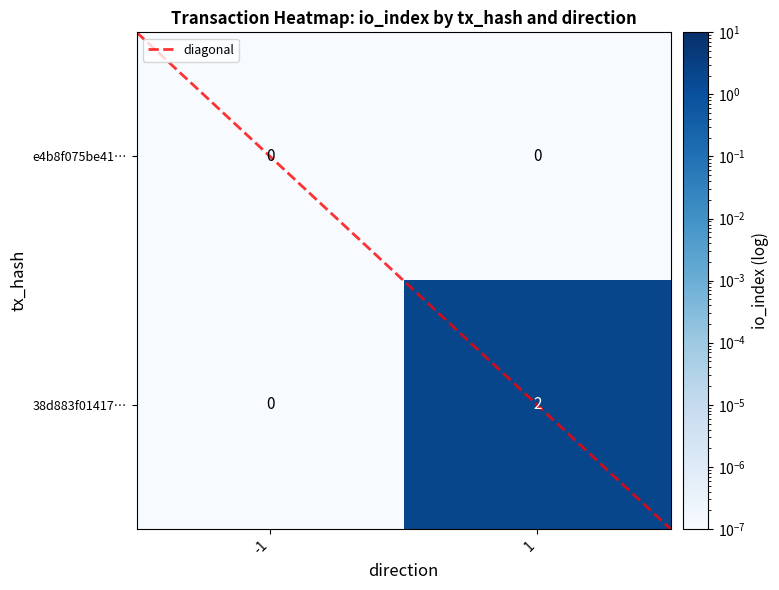

Reading left to right, what are all the values shown in this chart?

e4b8f075be41…: 0	0
38d883f01417…: 0	2